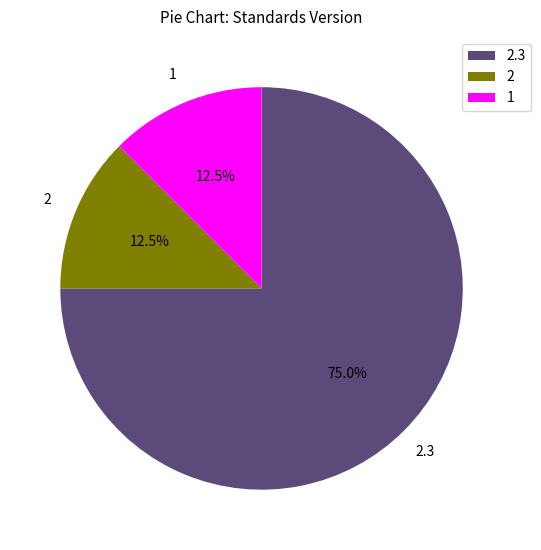

To the nearest percent, what is the average slice percentage?

33%